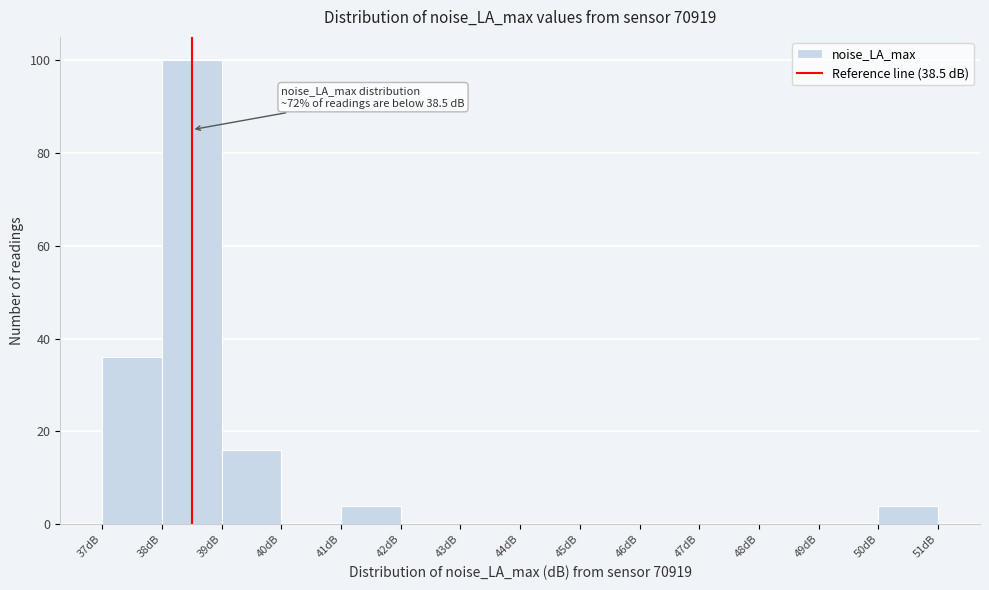

Which range on the x-axis has the tallest bar?

38 to 39